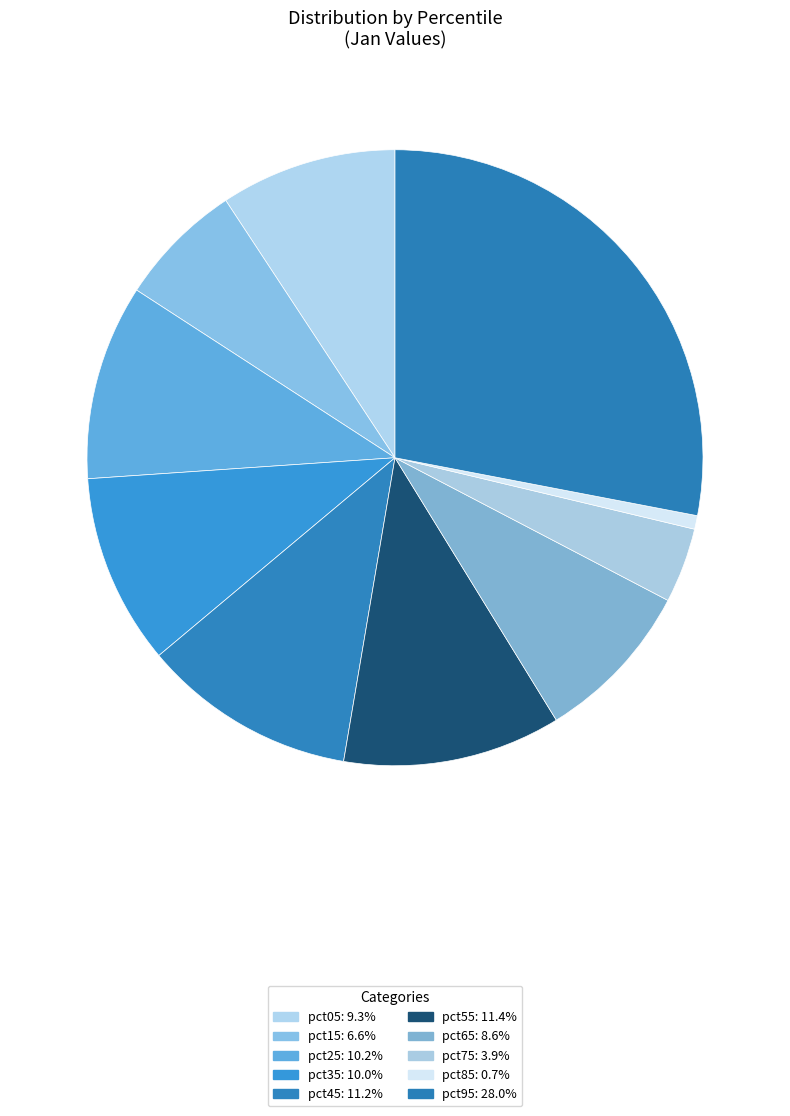

True or false: pct65 accounts for 19% of the total.

False